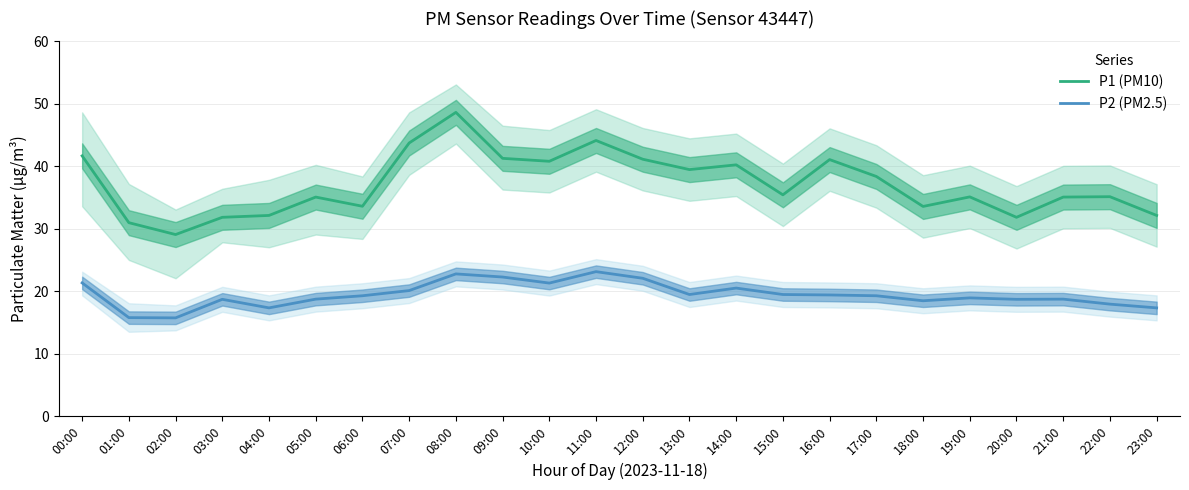

Which series has the widest spread of values?

P1 (PM10)